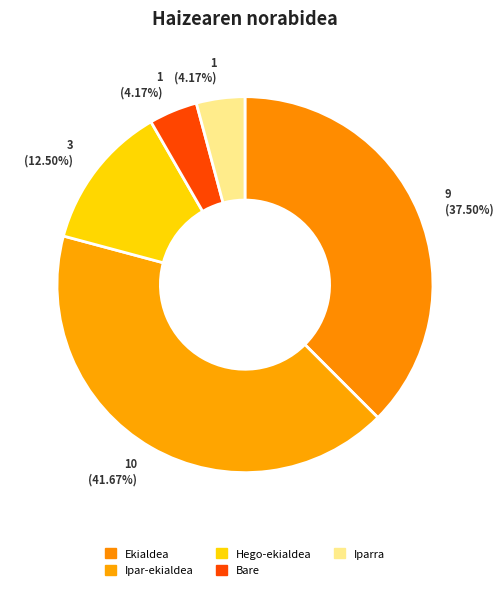

What is the ratio of the value at Bare to the value at Ekialdea?

0.1